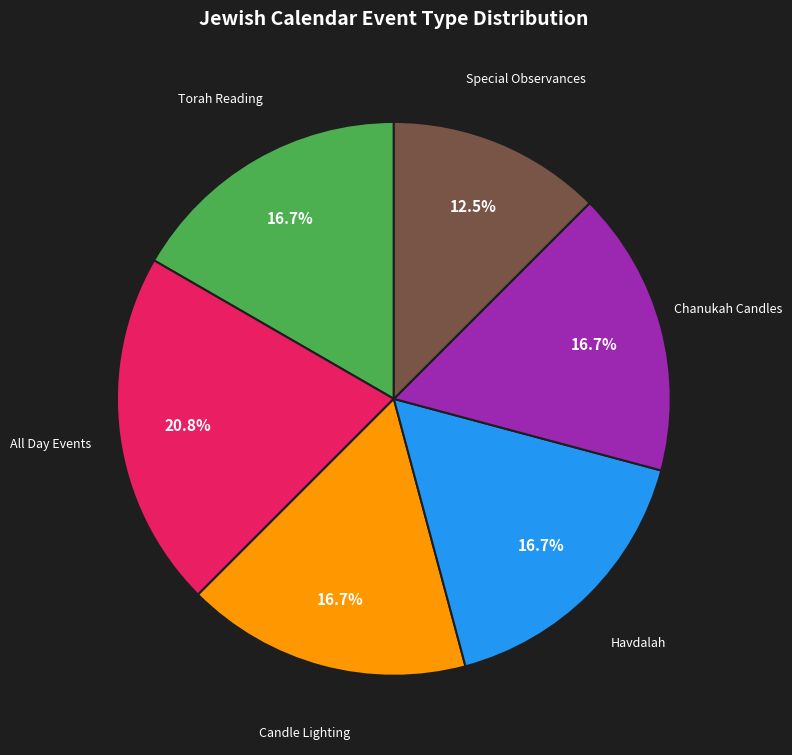

Does any single category account for the majority?

No